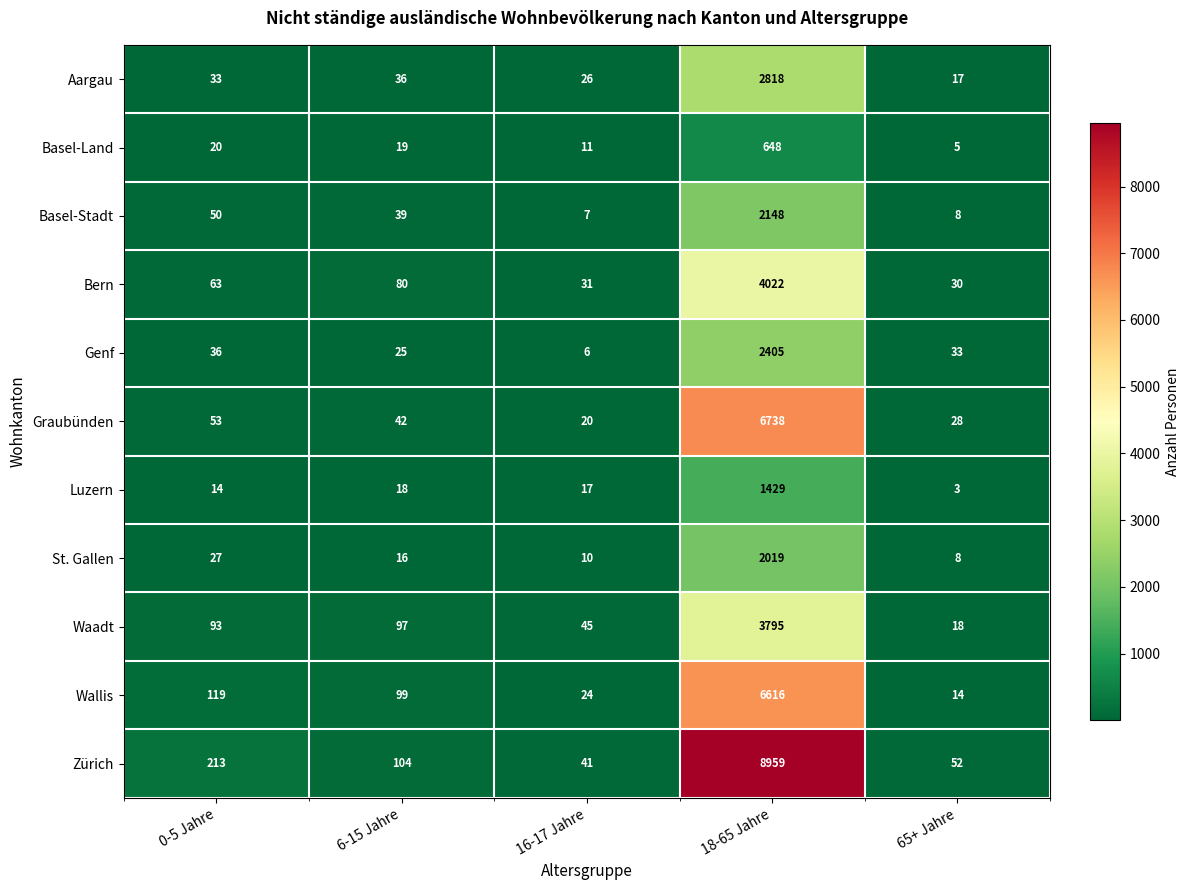

Which category has the lowest value across all series?

65+ Jahre